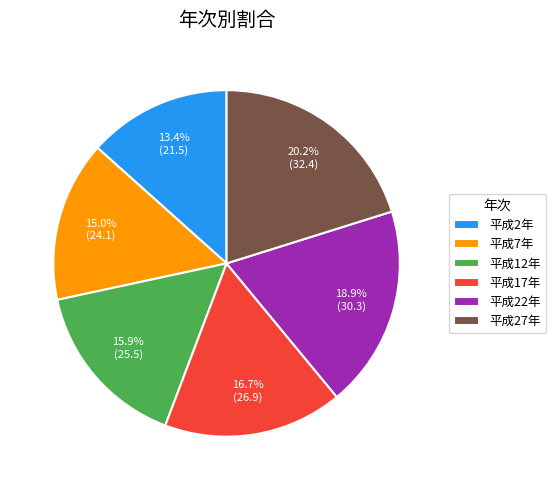

Is 平成7年 the majority of the pie?

No